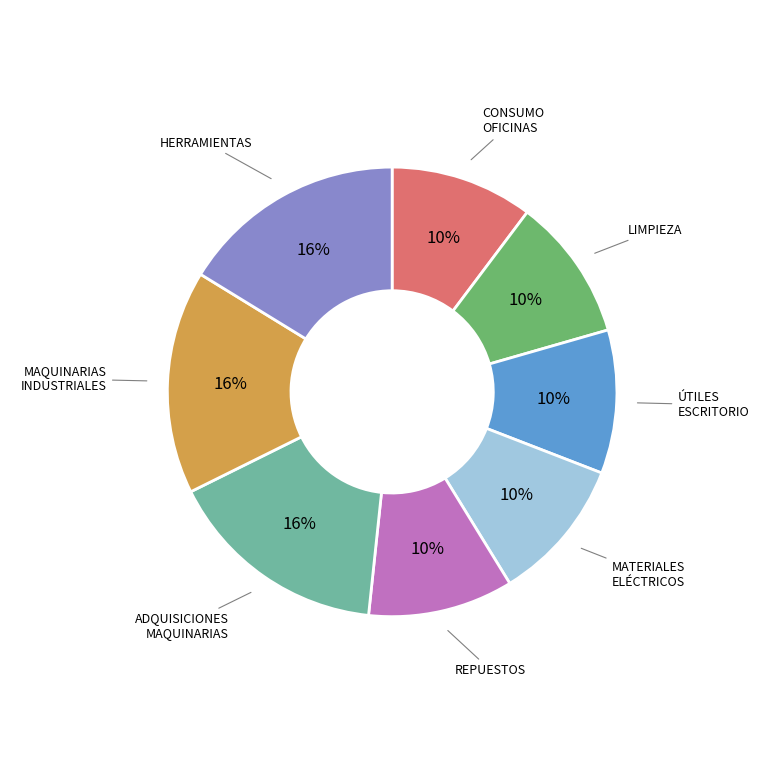

Is there any slice that represents more than half of the pie?

No